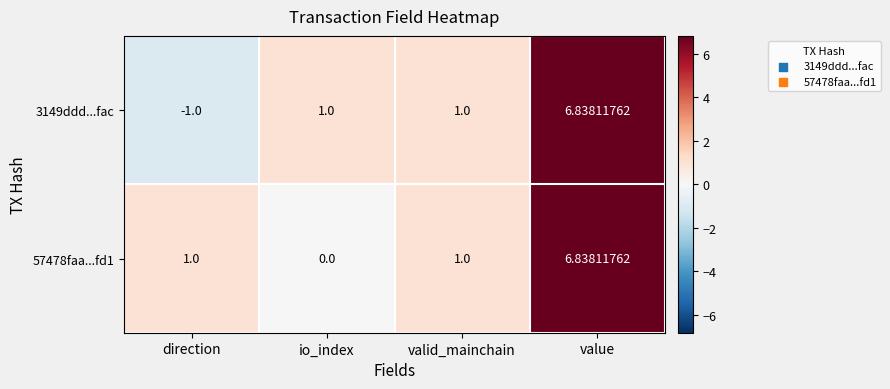

Which category has the lowest value across all series?

direction